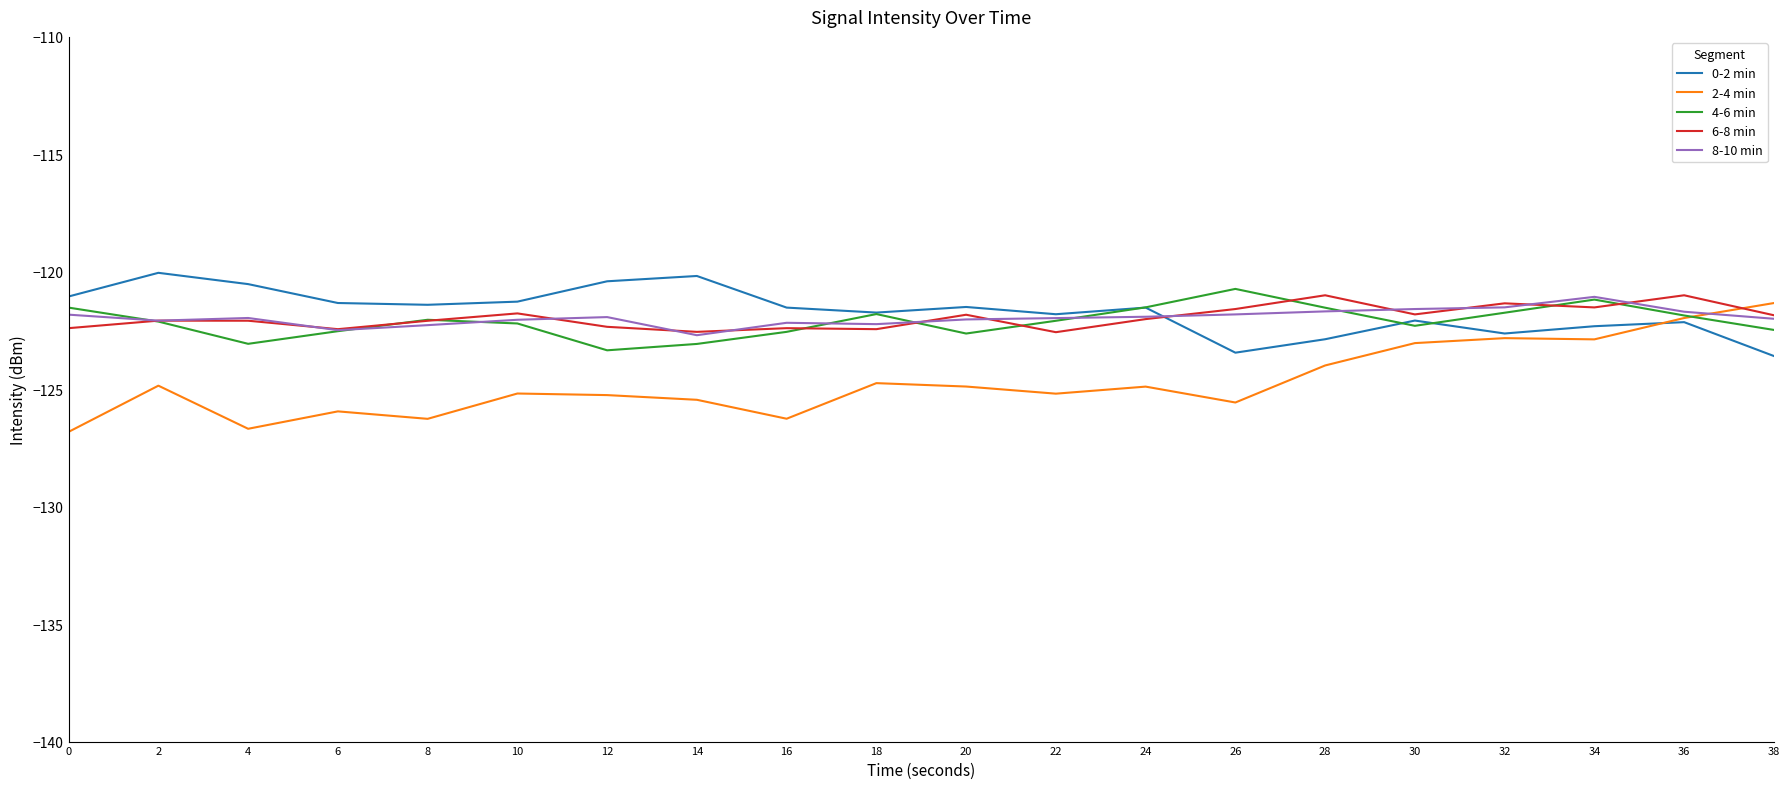

How many lines are shown in the chart?

5